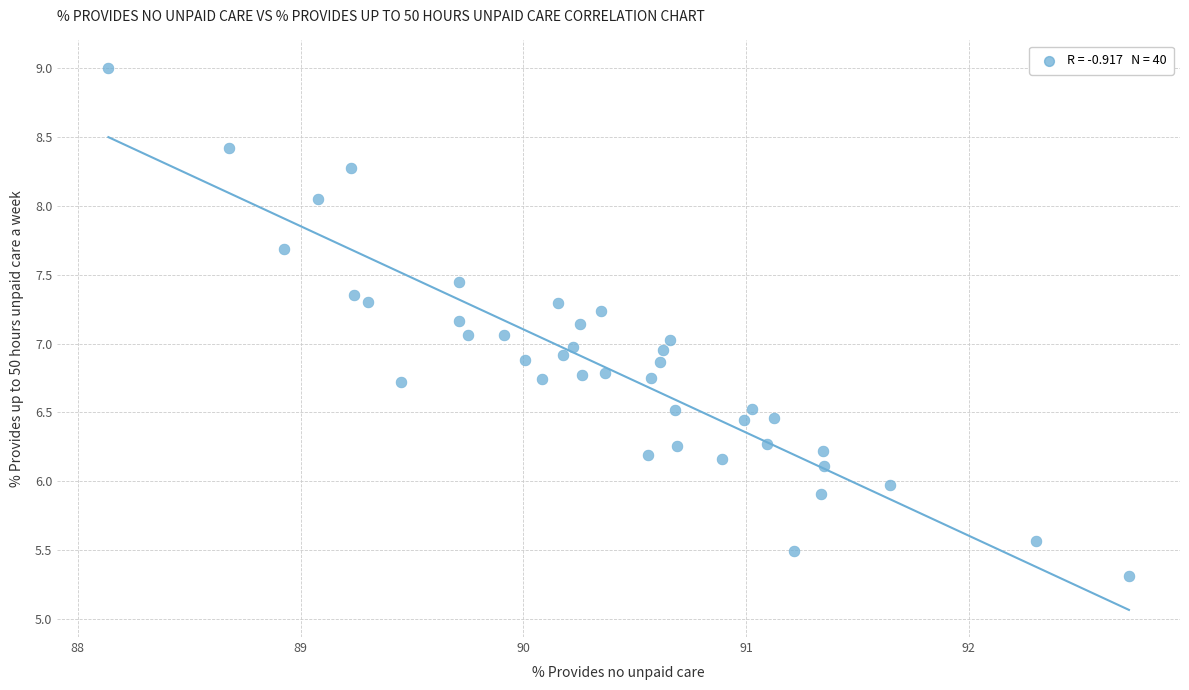

What is the range of X values (max minus min)?

4.6